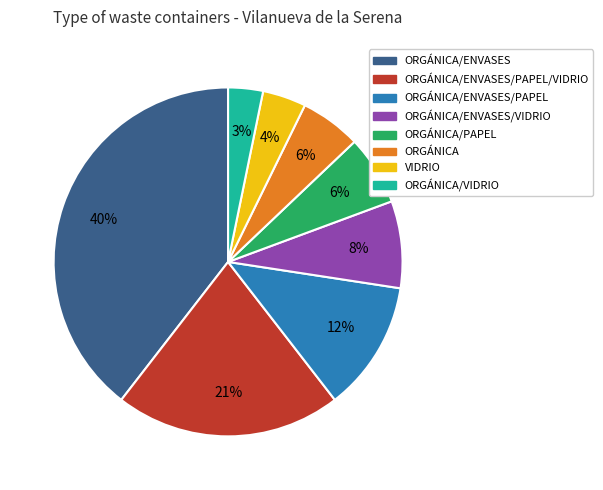

Is there any slice that represents more than half of the pie?

No